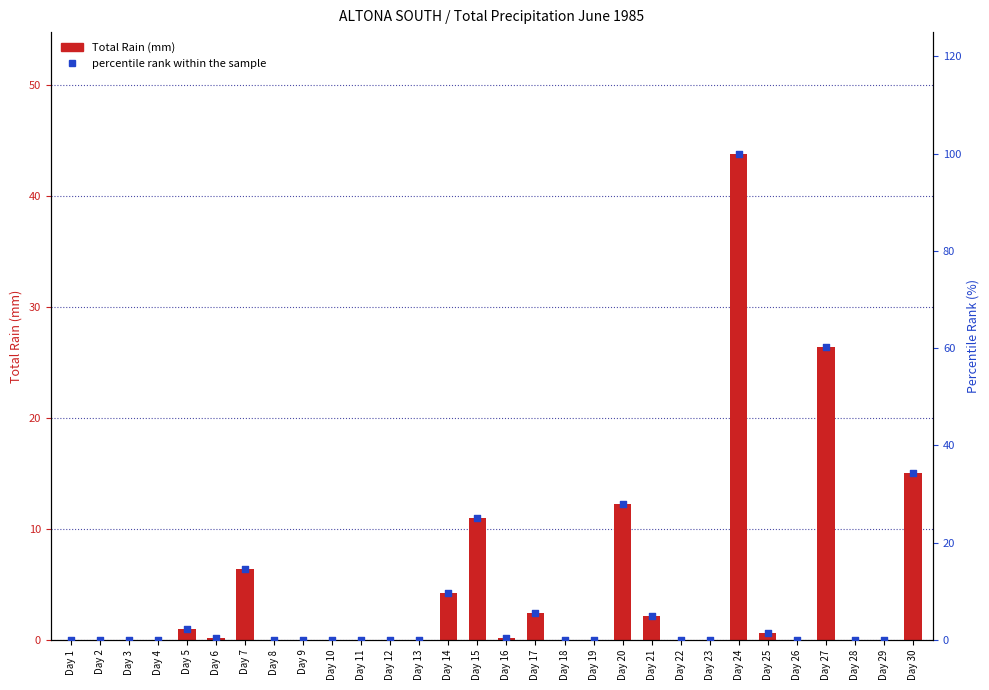

Which series has the largest total across all categories?

percentile rank within the sample